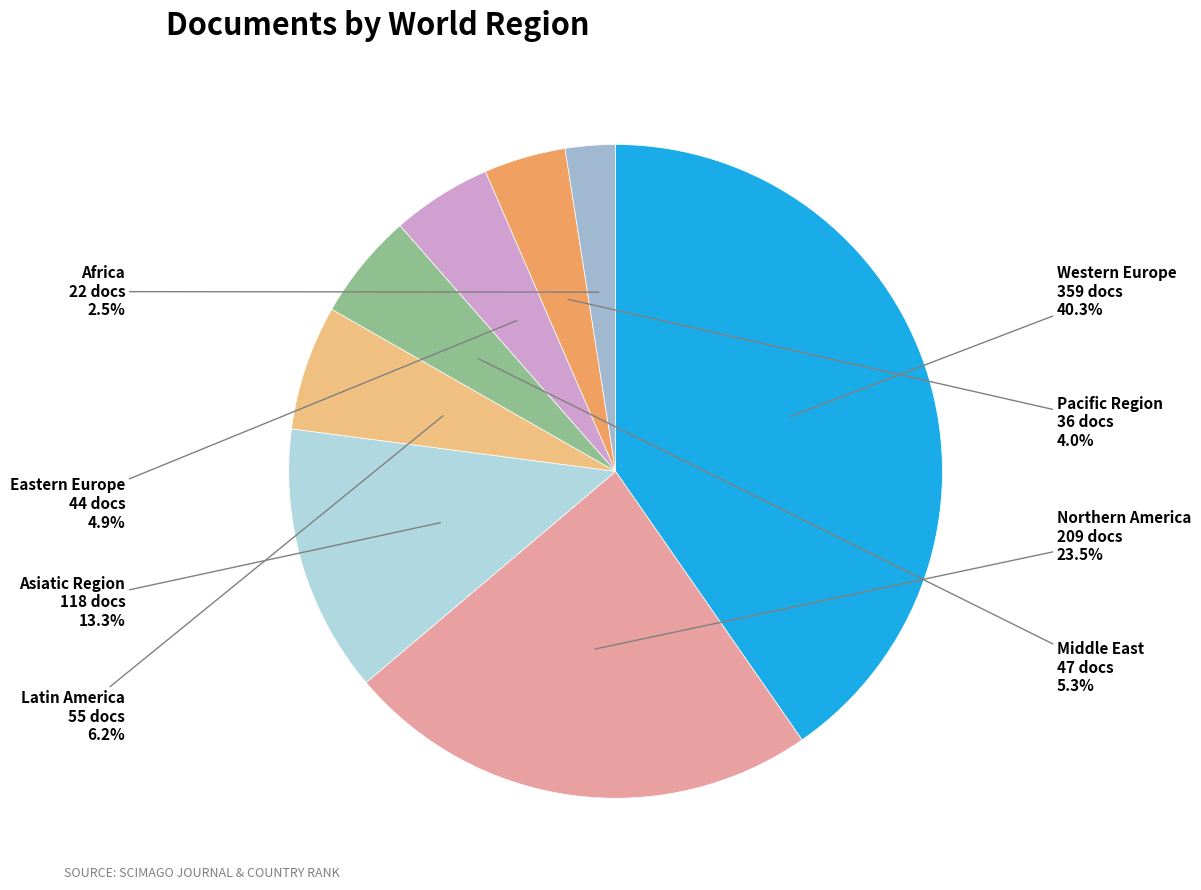

Is Pacific Region the majority of the pie?

No